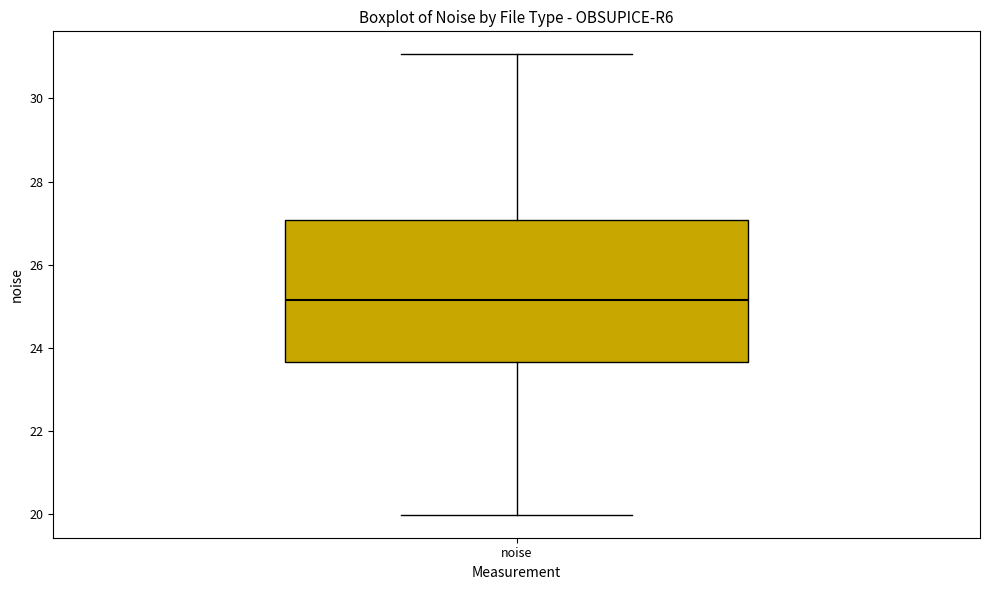

Read this box plot against the y-axis: the position of the median line, the range covered by the box, and the ends of both whiskers. The values are not printed on the chart, so give them approximately, as read against the axis.

median 25.2, box 23.6 to 27.0, whiskers 20.0 to 31.0